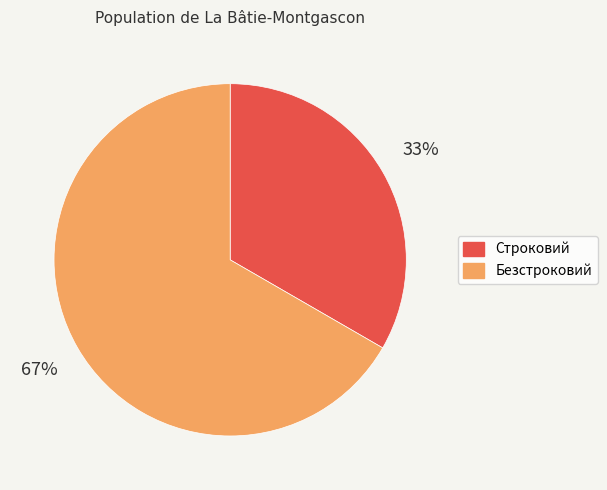

Count the number of slices in the pie.

2